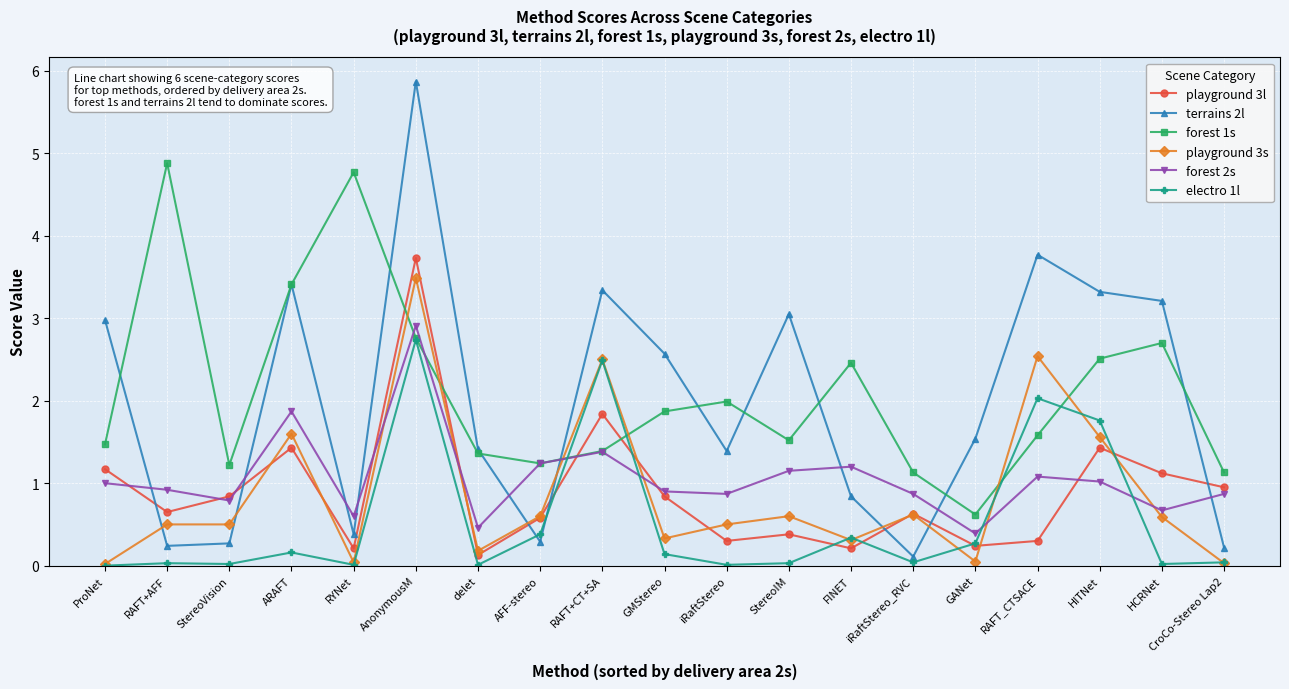

What is the maximum value for forest 1s?

4.9